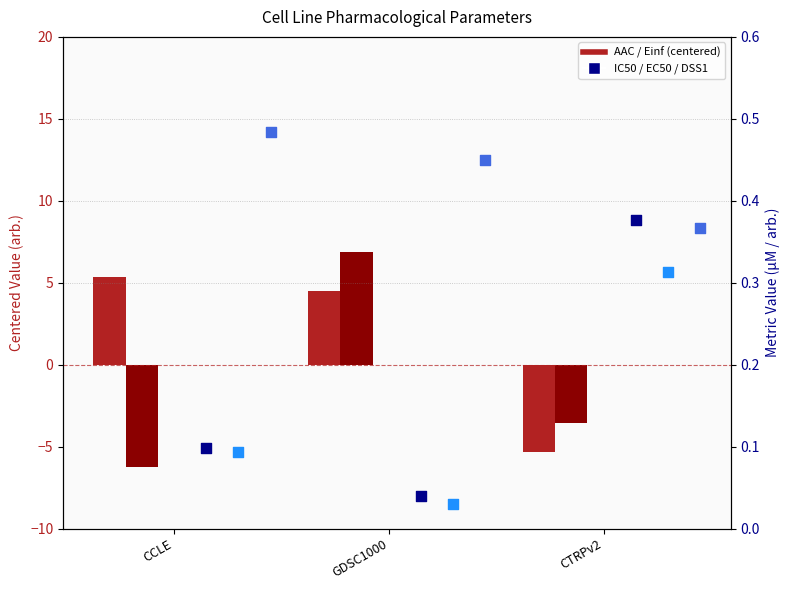

Is the value of Einf (%) centered at CTRPv2 greater than the value of AAC (%) centered at CTRPv2?

Yes